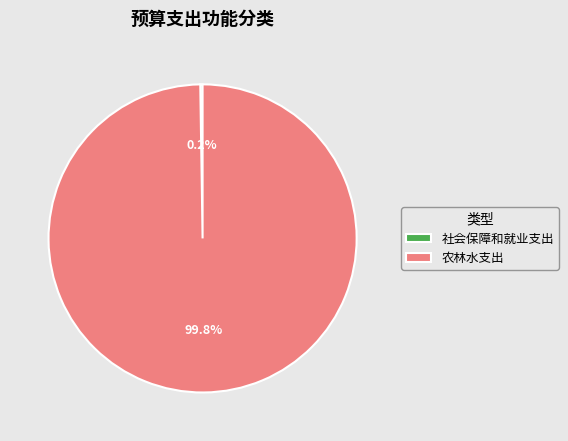

True or false: 农林水支出 accounts for 100% of the total.

True